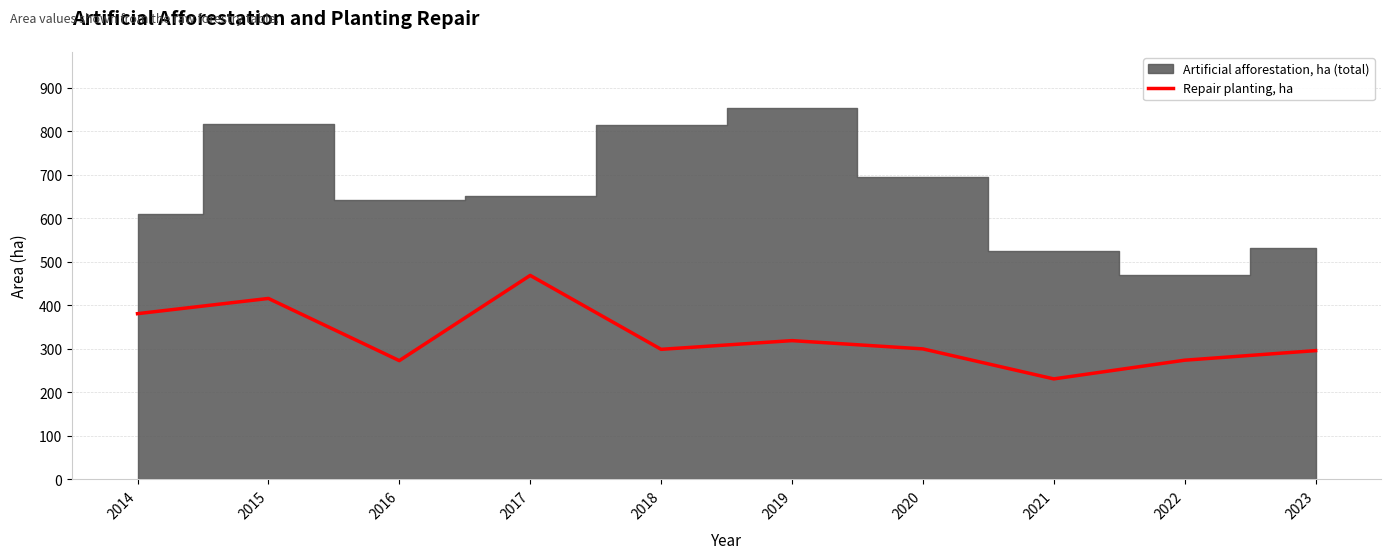

How many lines are shown in the chart?

1